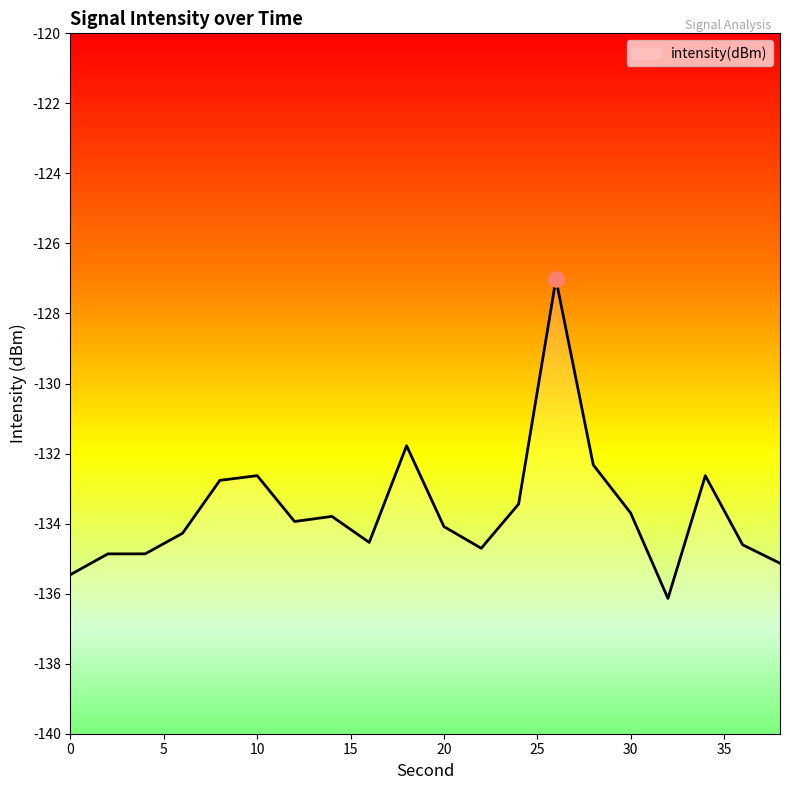

Between 12 and 18, which is larger?

18